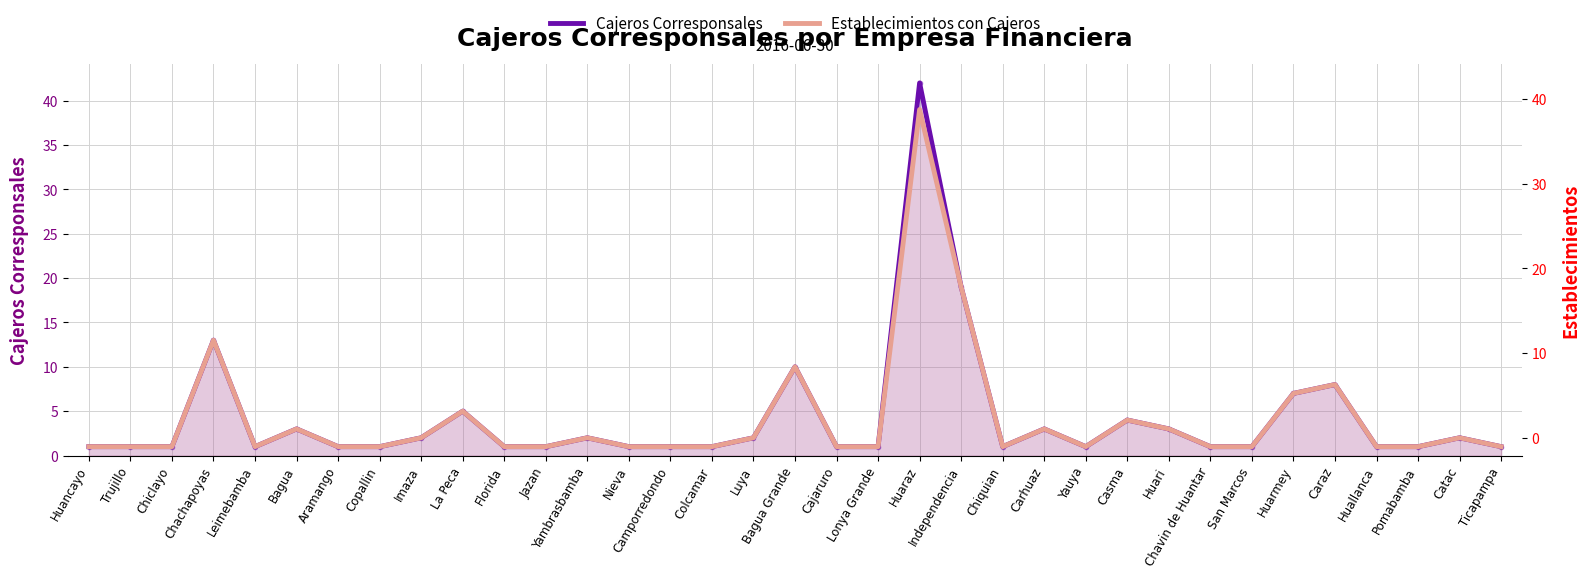

What are all the series names shown in the legend?

Cajeros Corresponsales, Establecimientos con Cajeros